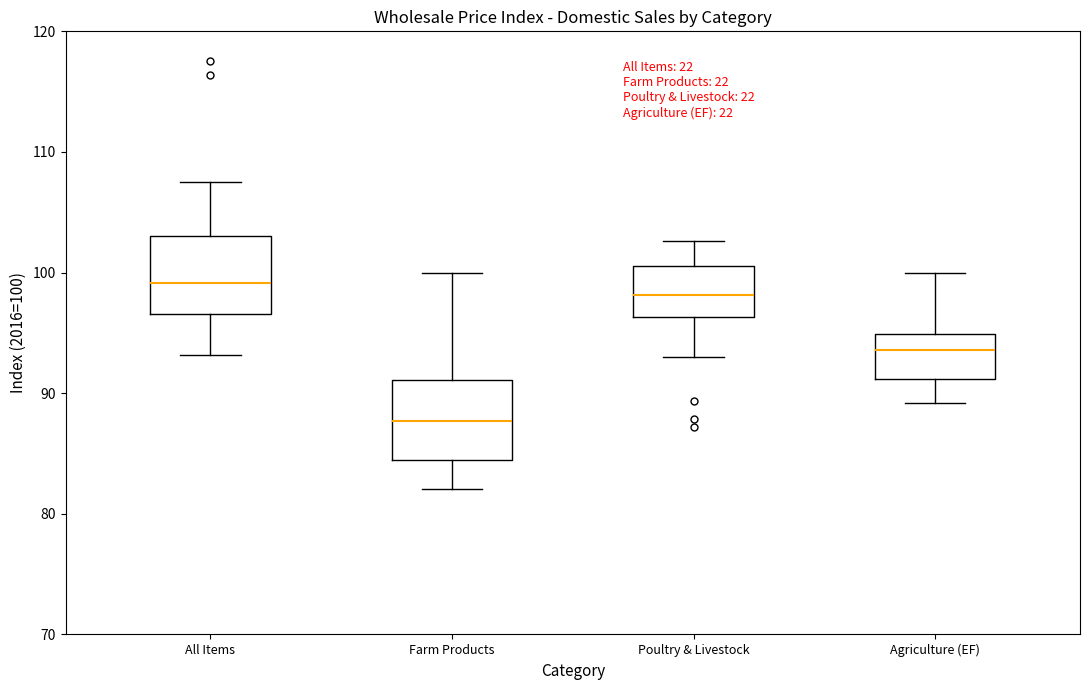

Where is the lower edge of the box for All Items on the y-axis? The values are not printed on the chart, so give them approximately, as read against the axis.

97